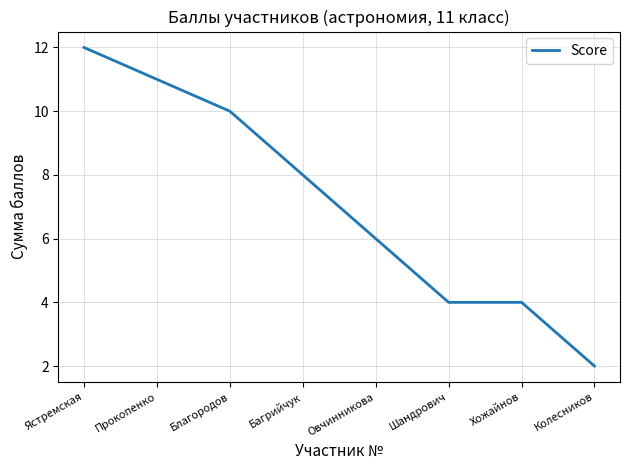

What is the sum of the values at Багрийчук and Прокопенко?

19